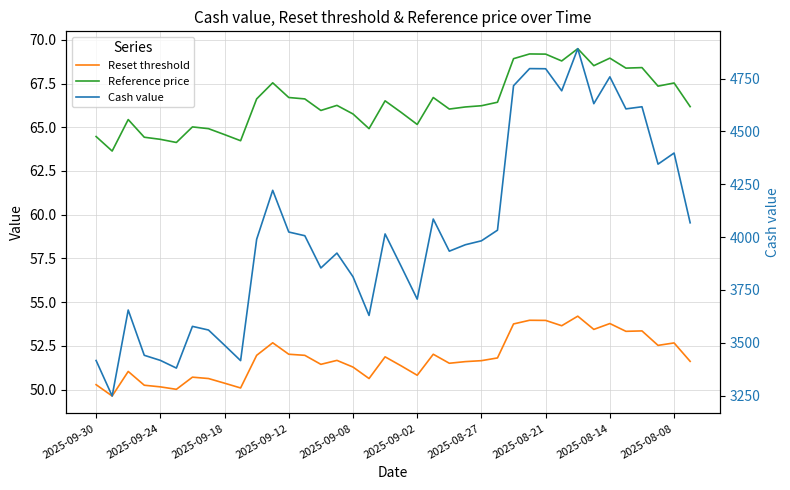

How many values in the Reference price series exceed 66?

23